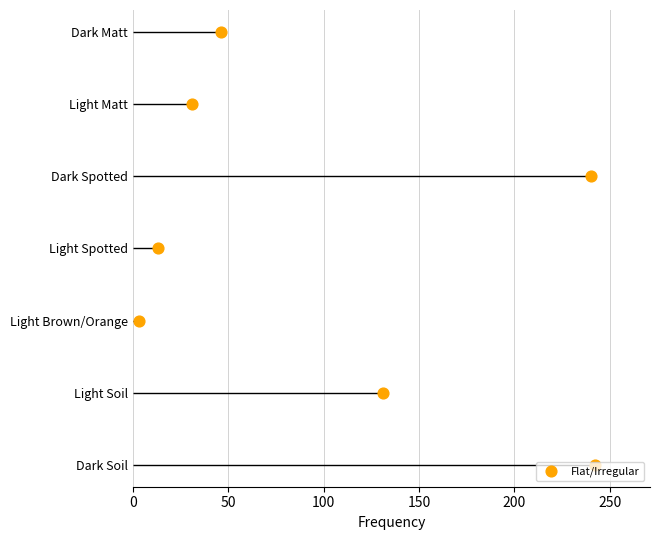

What is the change in value from 0 to 150?

+3